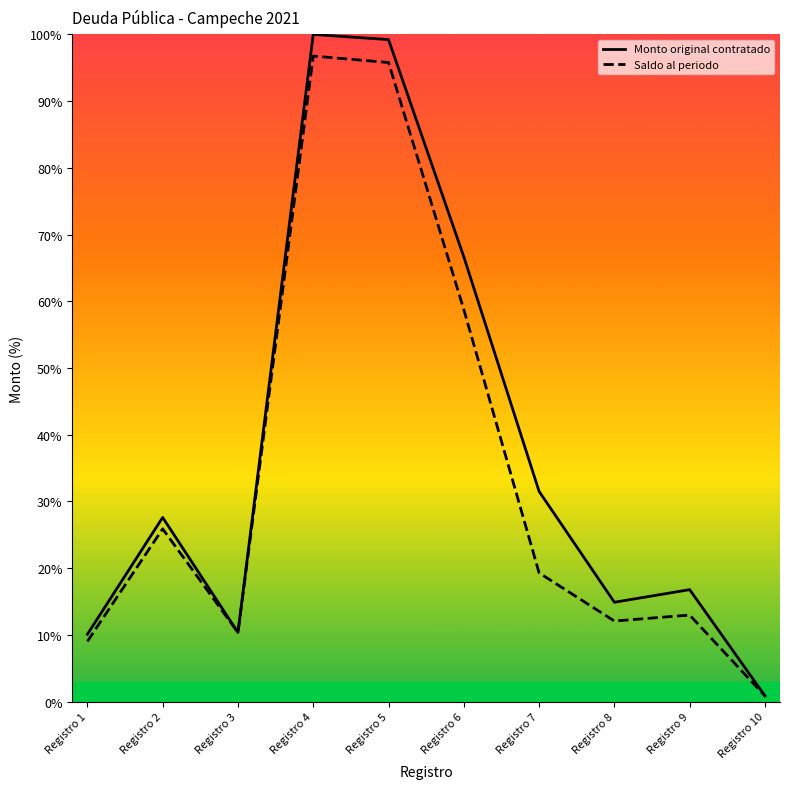

Reading right to left, what are all the values shown in this chart?

Monto original contratado: 0.9	16.8	14.9	31.5	66.7	99.2	100.0	10.4	27.6	10.1
Saldo al periodo: 0.9	13.0	12.1	19.3	58.8	95.8	96.8	10.4	25.9	9.0